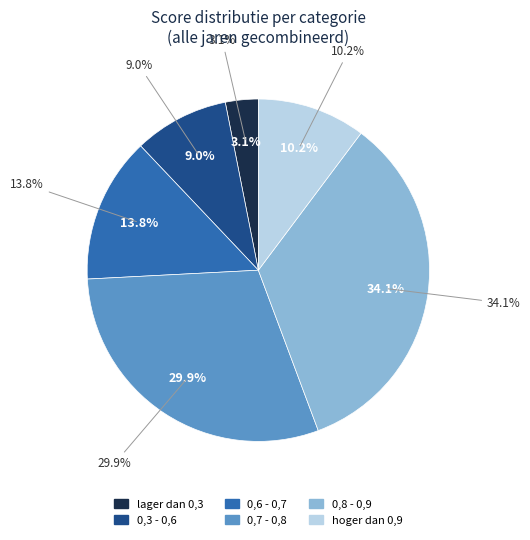

Is it true that 2015 is 4% of the pie?

False